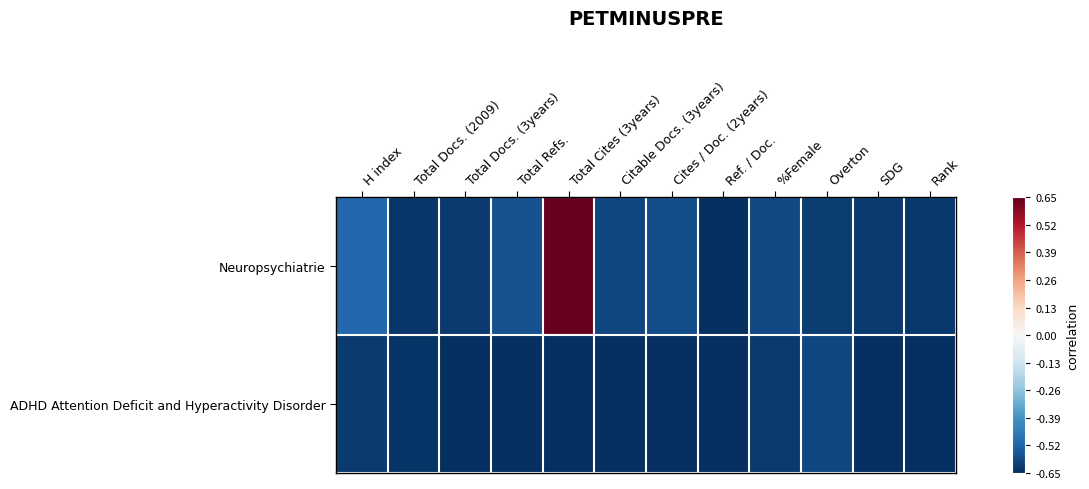

Reading left to right, extract all data points from this chart.

Neuropsychiatrie: H index=-0.8	Total Docs. (2009)=-1.0	Total Docs. (3years)=-1.0	Total Refs.=-0.9	Total Cites (3years)=1.0	Citable Docs. (3years)=-0.9	Cites / Doc. (2years)=-0.9	Ref. / Doc.=-1.0	%Female=-0.9	Overton=-1.0	SDG=-1.0	Rank=-1.0
ADHD Attention Deficit and Hyperactivity Disorder: H index=-1.0	Total Docs. (2009)=-1.0	Total Docs. (3years)=-1.0	Total Refs.=-1.0	Total Cites (3years)=-1.0	Citable Docs. (3years)=-1.0	Cites / Doc. (2years)=-1.0	Ref. / Doc.=-1.0	%Female=-1.0	Overton=-0.9	SDG=-1.0	Rank=-1.0